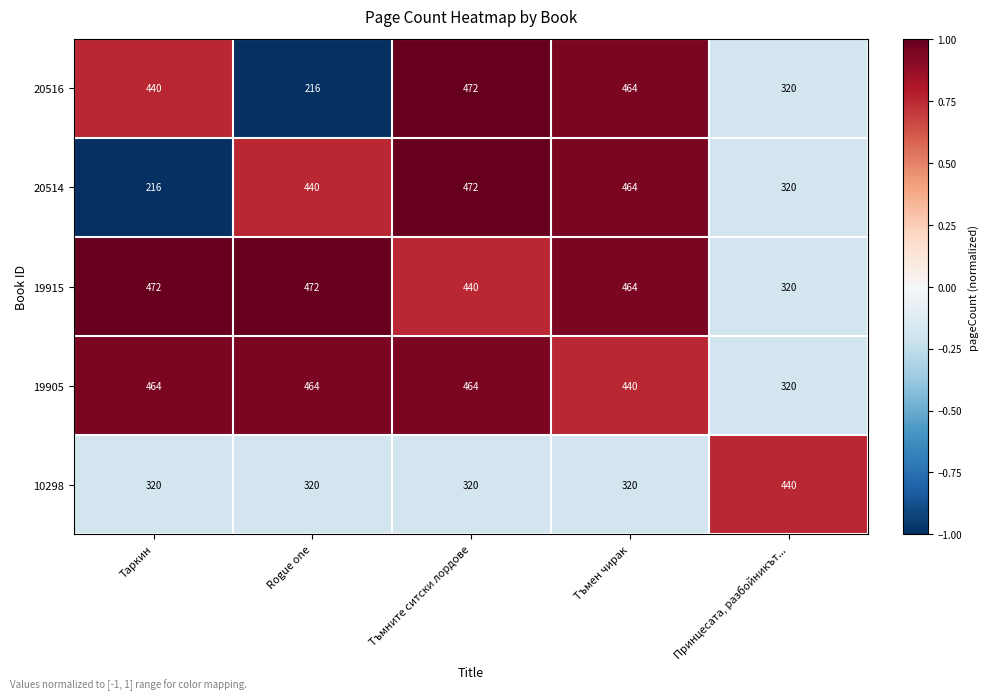

Count the number of data series in this chart.

5